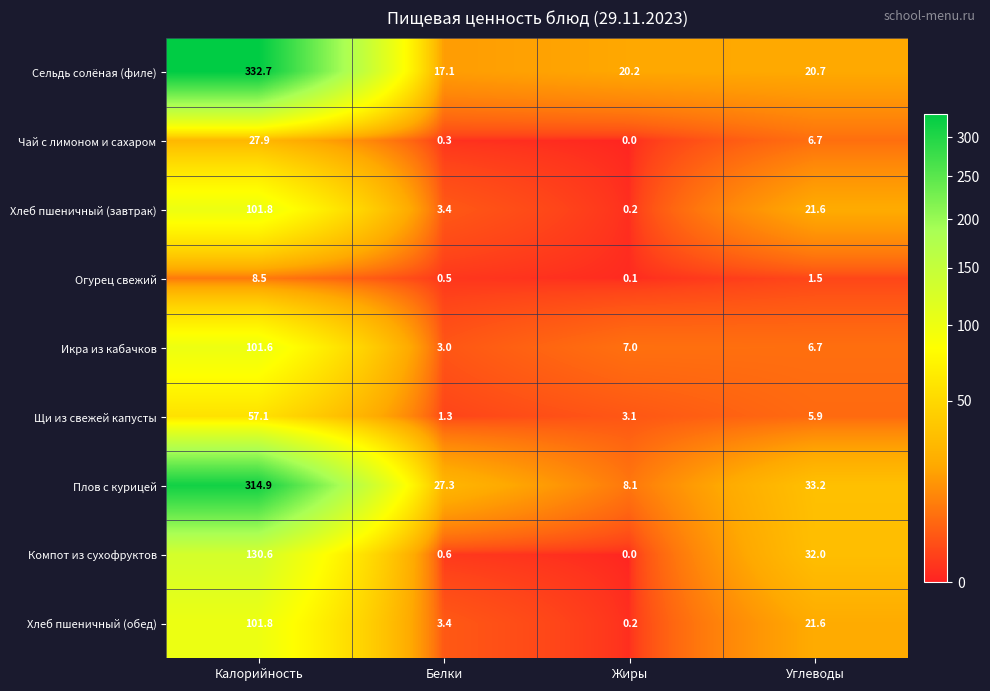

What is the total value across all series at Жиры?

38.9